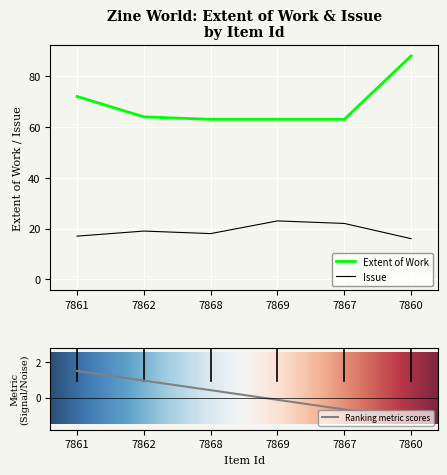

Does the chart display data point markers on the line(s)?

No